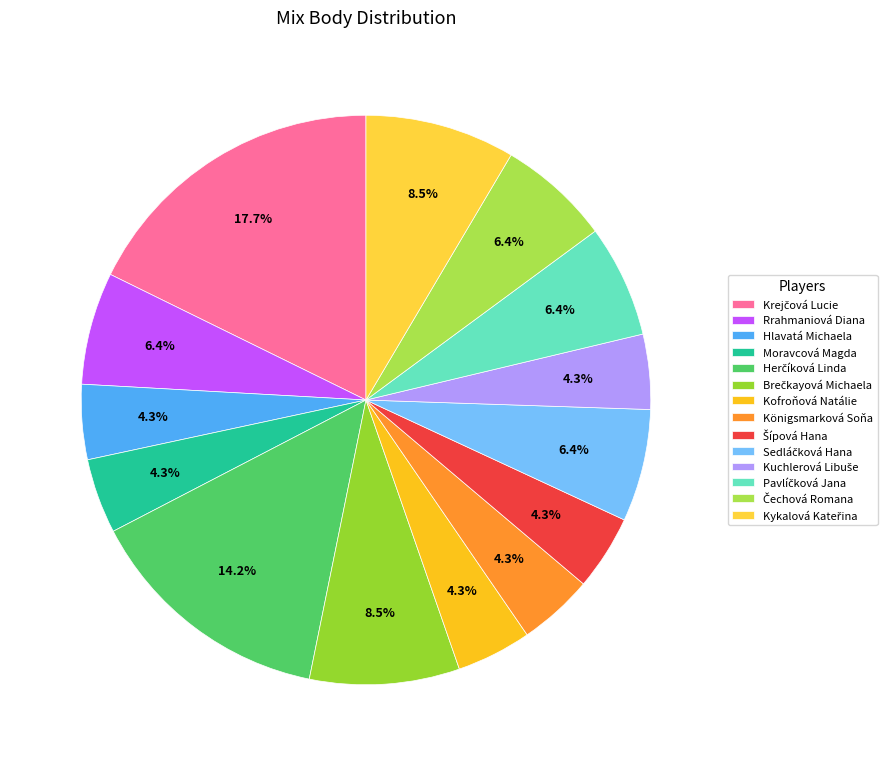

How many segments does this pie chart have?

14